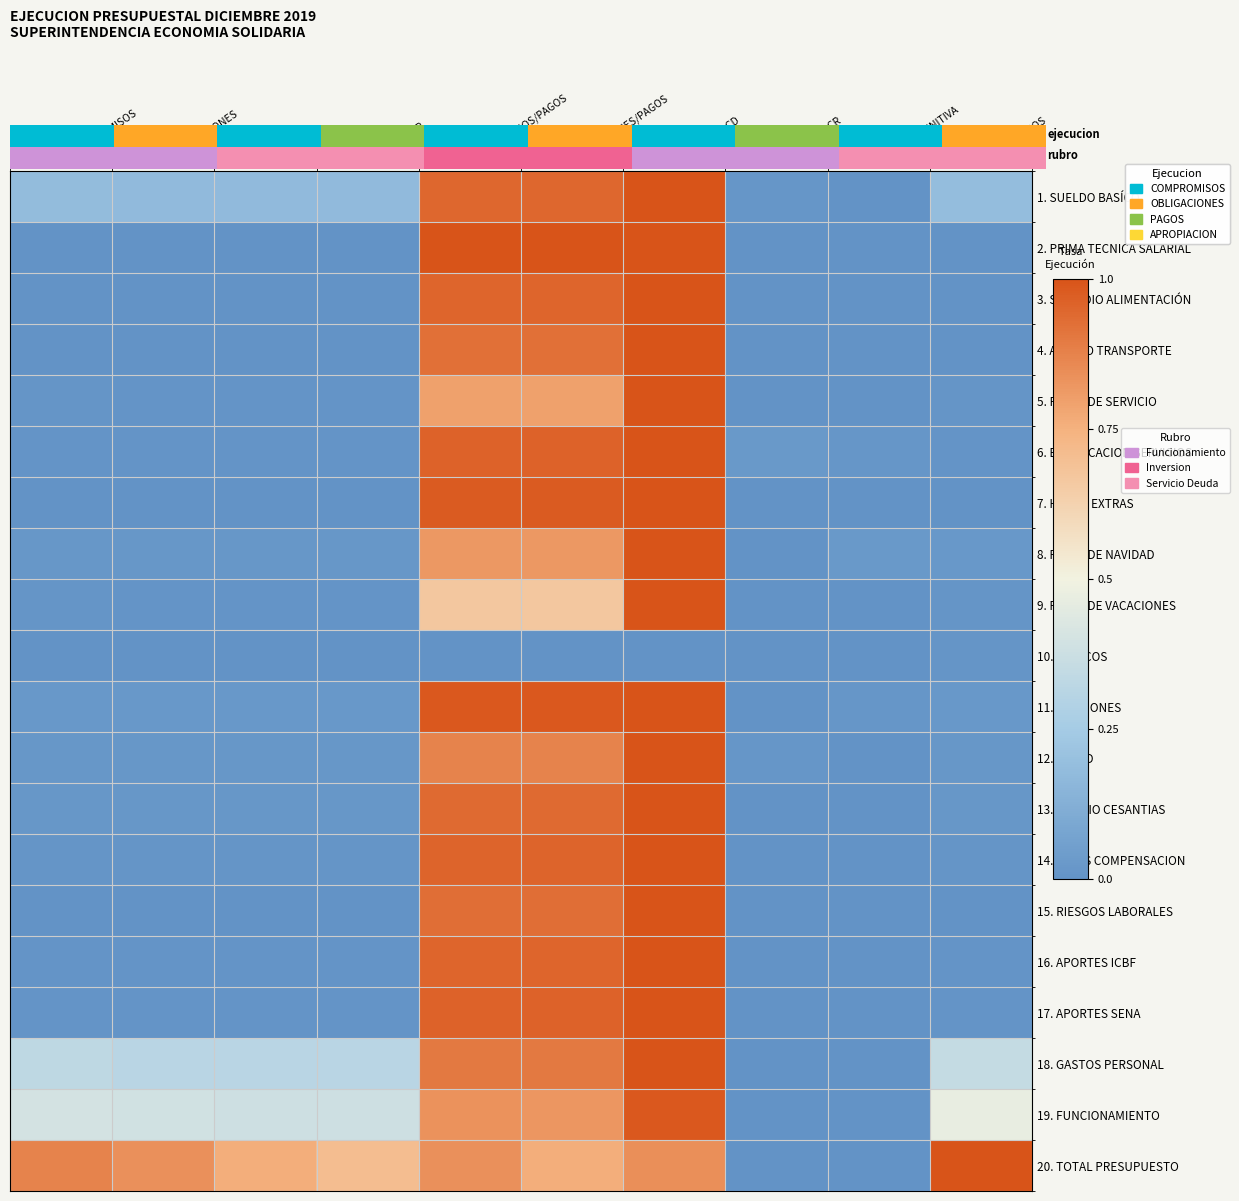

Which series has the largest total across all categories?

20. TOTAL PRESUPUESTO